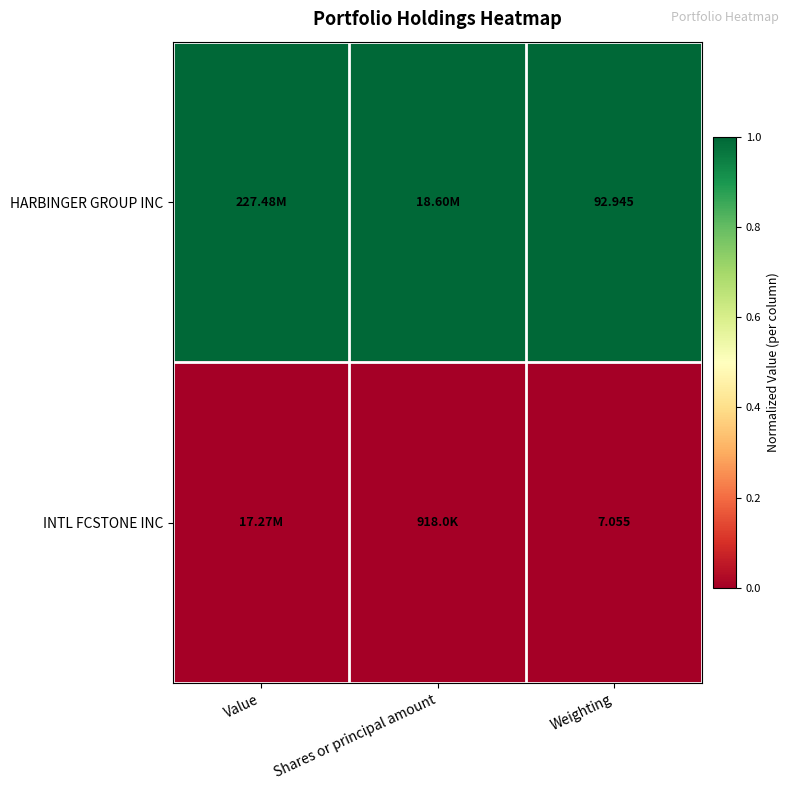

At which category is the sum across all series the highest?

Value